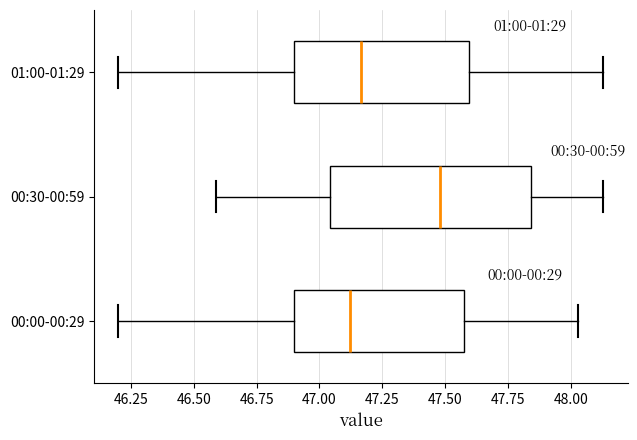

Reading bottom to top, transcribe this box plot: for each box, give where its median line is, the range the box spans, and where its two whiskers end, as read against the x-axis. The values are not printed on the chart, so give them approximately, as read against the axis.

00:00-00:29: median 47.10, box 46.90 to 47.60, whiskers 46.20 to 48.05
00:30-00:59: median 47.50, box 47.05 to 47.85, whiskers 46.60 to 48.15
01:00-01:29: median 47.15, box 46.90 to 47.60, whiskers 46.20 to 48.15